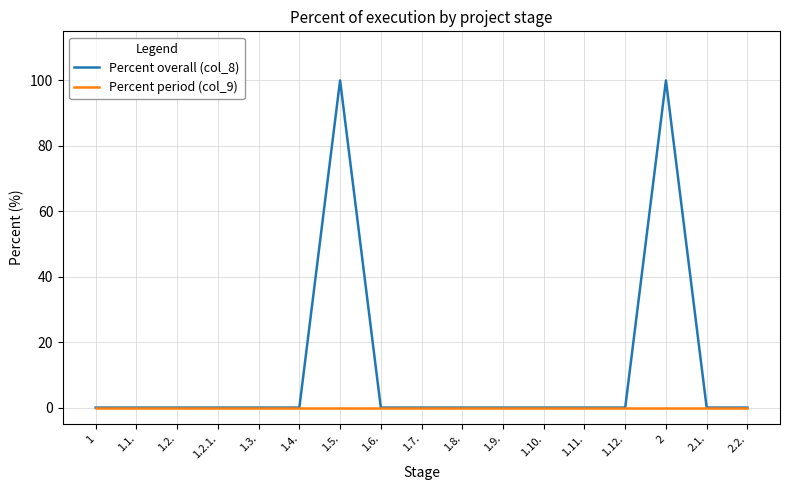

Reading left to right, what are all the values shown in this chart?

Percent overall (col_8): 1=0	1.1.=0	1.2.=0	1.2.1.=0	1.3.=0	1.4.=0	1.5.=100	1.6.=0	1.7.=0	1.8.=0	1.9.=0	1.10.=0	1.11.=0	1.12.=0	2=100	2.1.=0	2.2.=0
Percent period (col_9): 1=0	1.1.=0	1.2.=0	1.2.1.=0	1.3.=0	1.4.=0	1.5.=0	1.6.=0	1.7.=0	1.8.=0	1.9.=0	1.10.=0	1.11.=0	1.12.=0	2=0	2.1.=0	2.2.=0